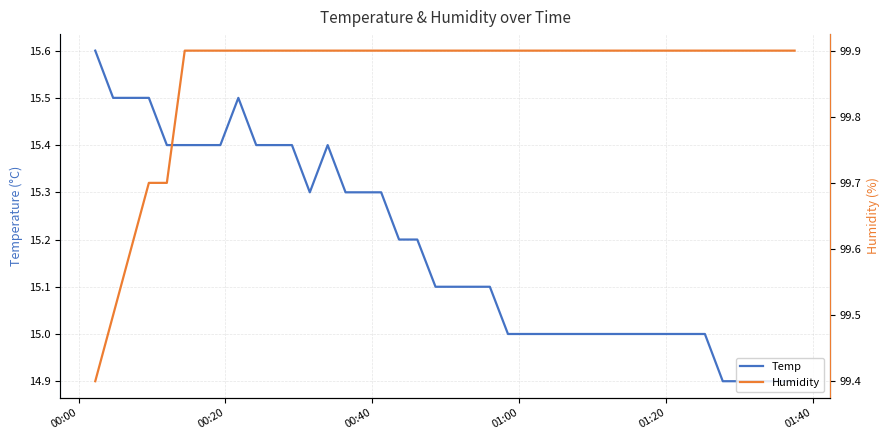

What is the difference between the second highest and minimum values in the Humidity series?

0.5